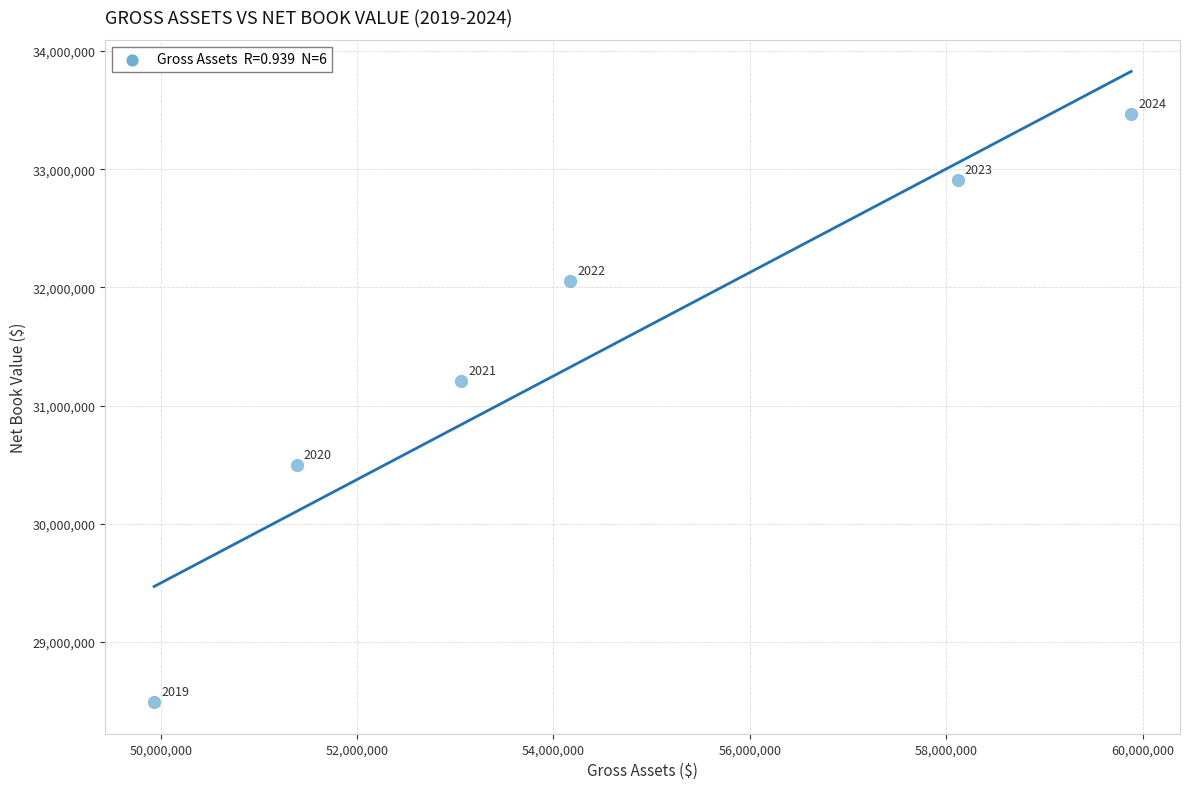

What is the average X value?

54424484.2